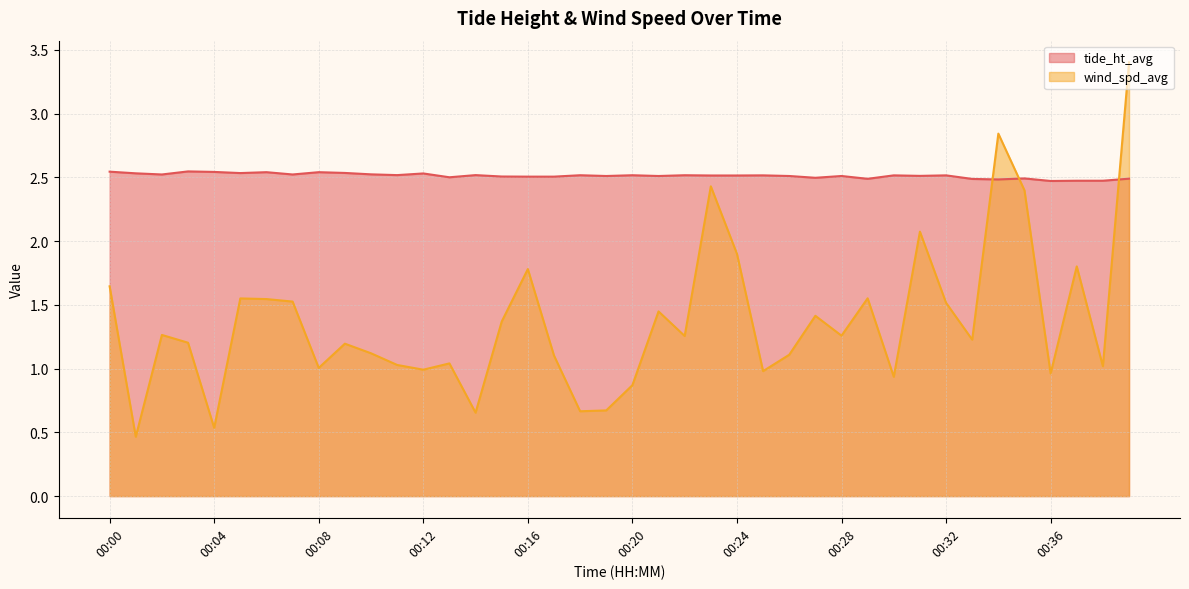

How many times do tide_ht_avg and wind_spd_avg cross each other?

3